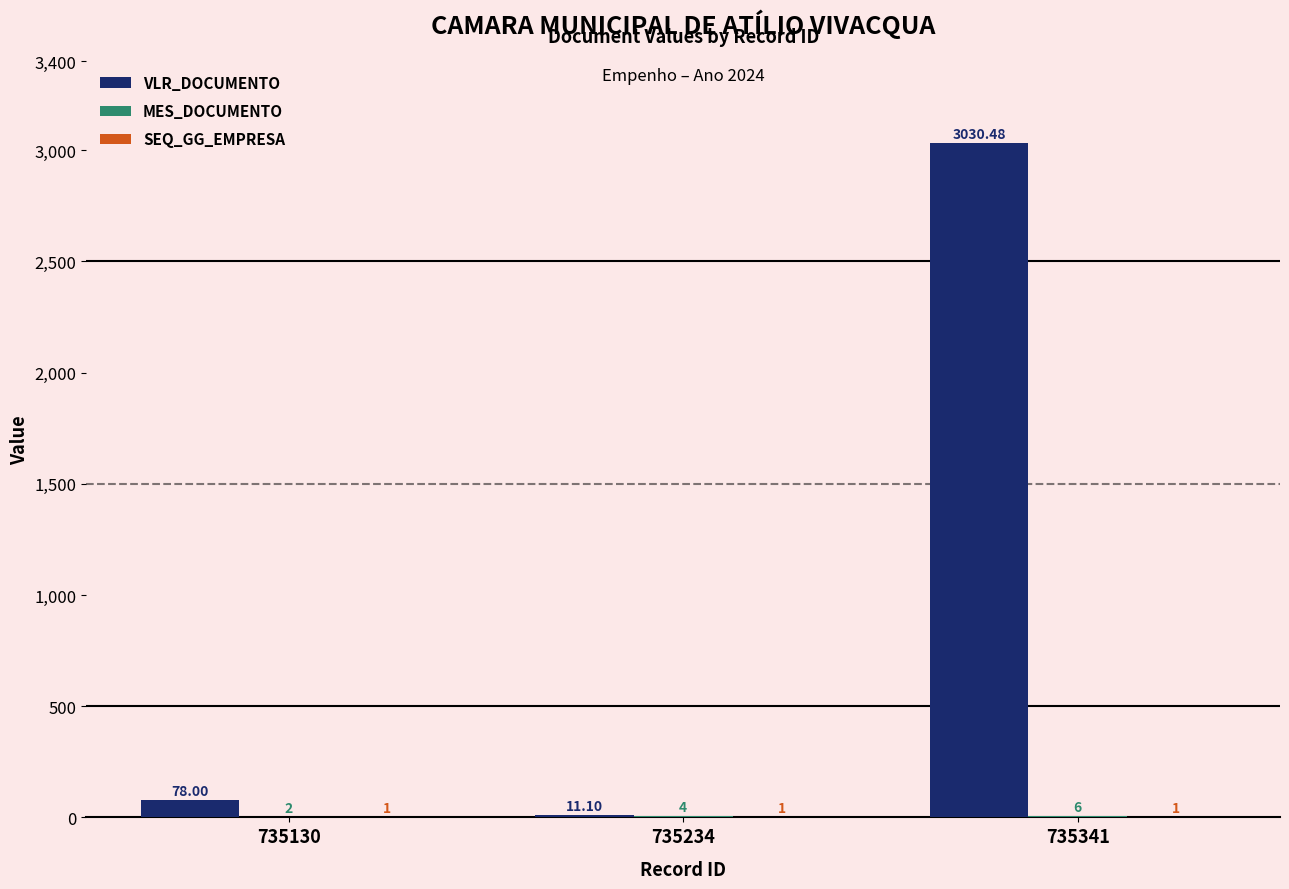

Which series changed the most between 735130 and 735234?

VLR_DOCUMENTO